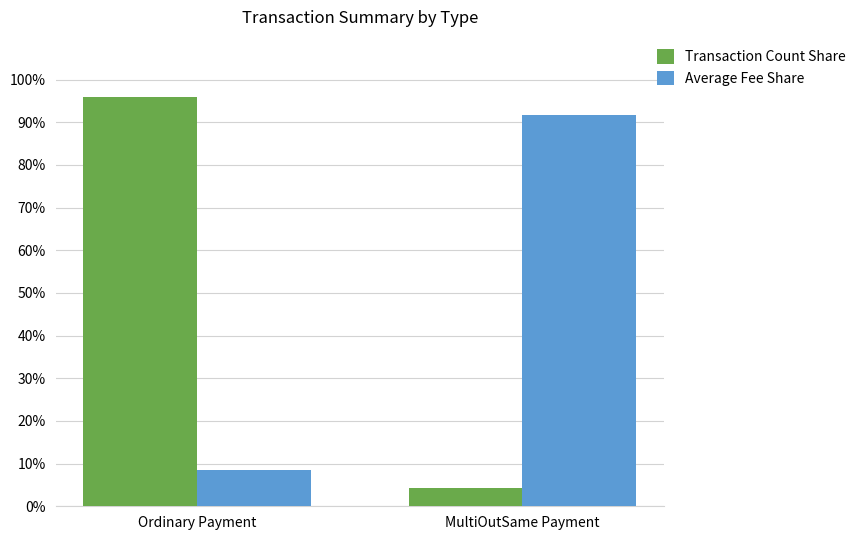

What is the difference between the maximum and minimum values in the Average Fee Share series?

83.2